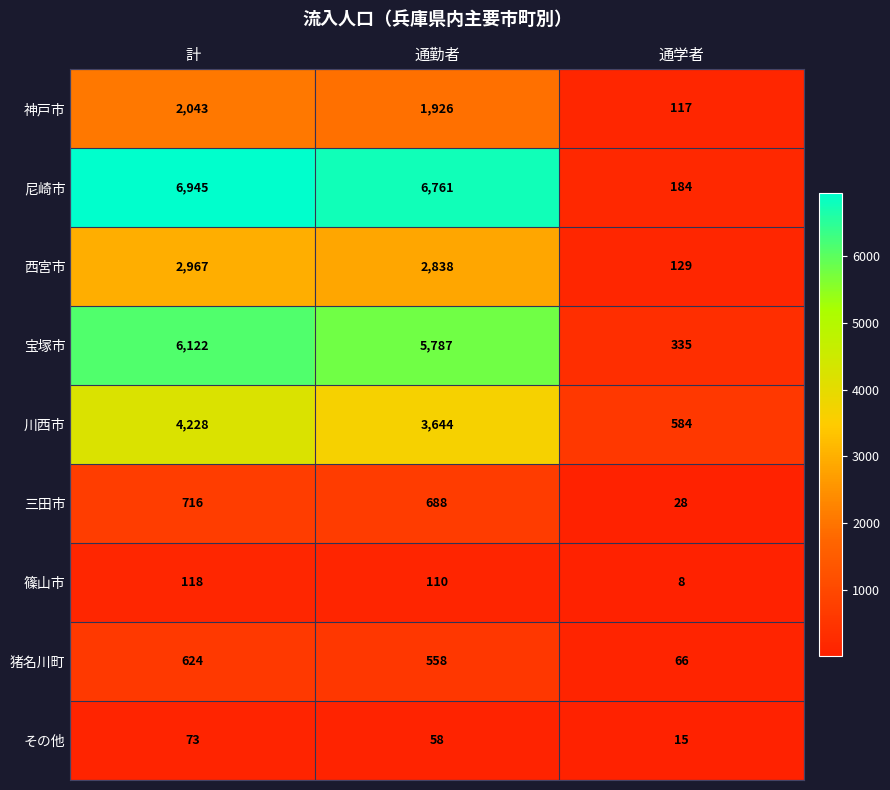

Rank the series by their maximum value, from lowest to highest.

その他, 篠山市, 猪名川町, 三田市, 神戸市, 西宮市, 川西市, 宝塚市, 尼崎市